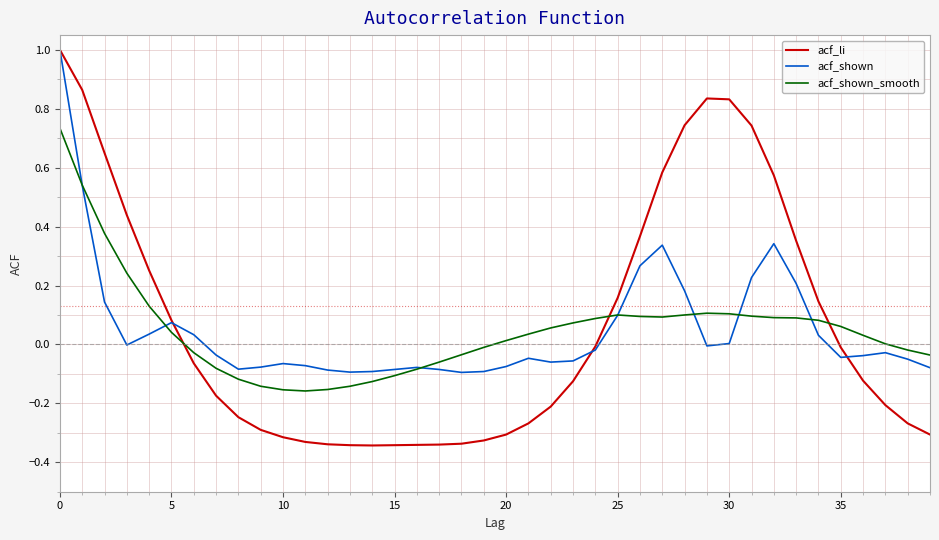

What is the difference between the maximum and minimum values in the acf_li series?

1.3